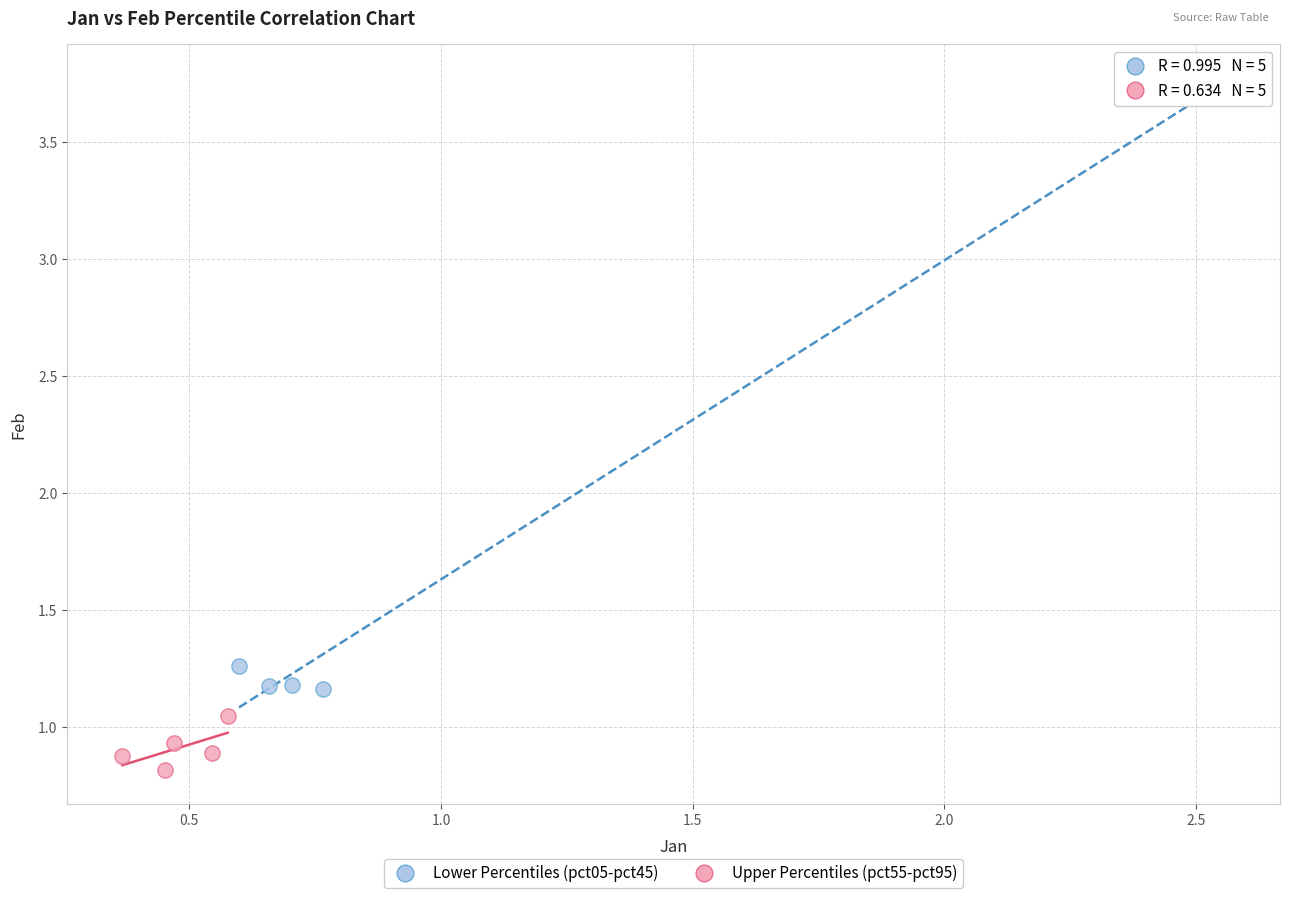

Which series has the widest spread of Y values?

Lower Percentiles (pct05-pct45)